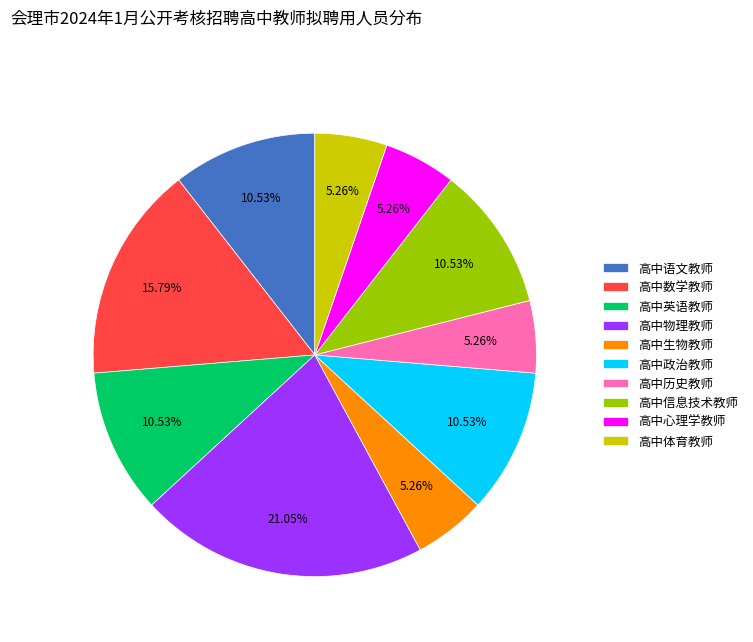

How many slices are in this pie chart?

10